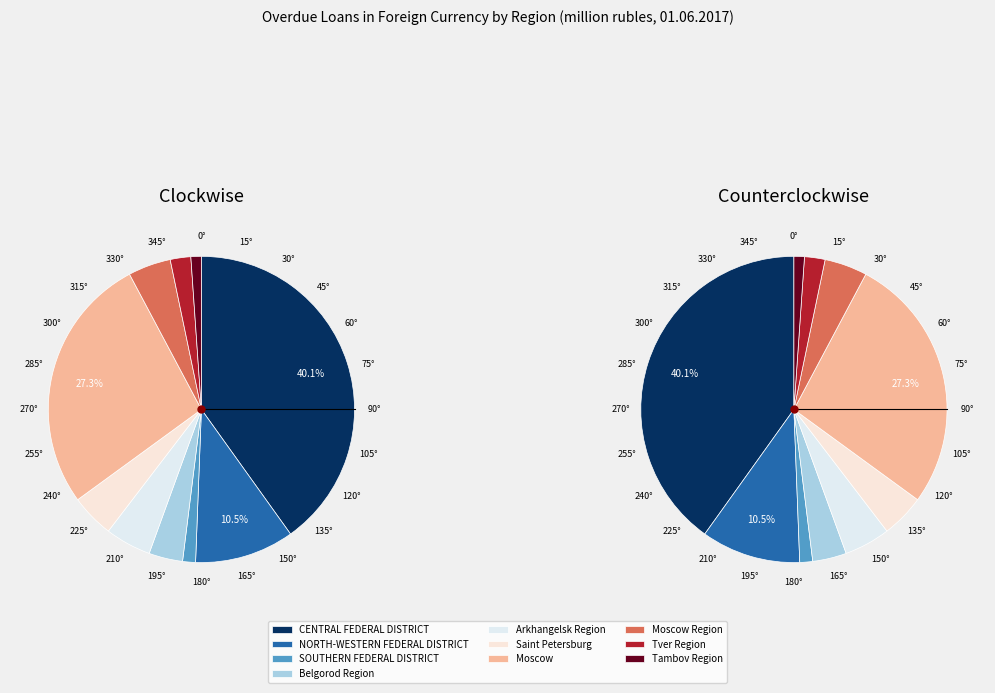

To the nearest percent, what is the combined percentage of SOUTHERN FEDERAL DISTRICT and CENTRAL FEDERAL DISTRICT?

41%